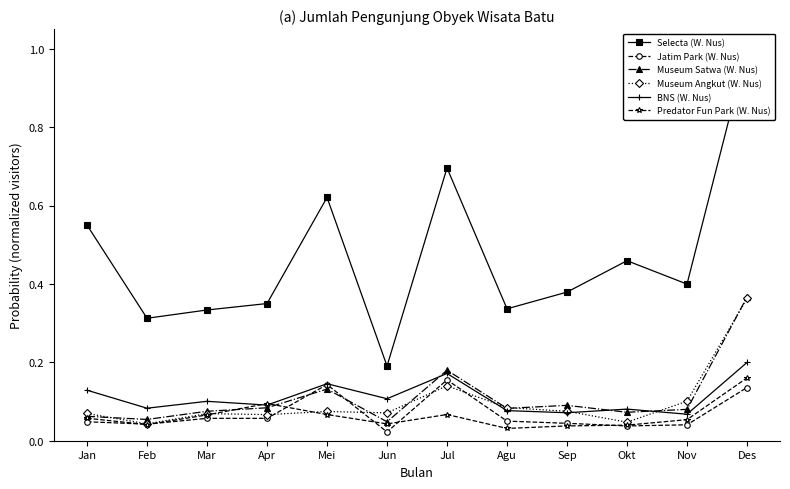

Rank the series at Apr from highest to lowest value.

Selecta (W. Nus), Predator Fun Park (W. Nus), BNS (W. Nus), Museum Satwa (W. Nus), Museum Angkut (W. Nus), Jatim Park (W. Nus)